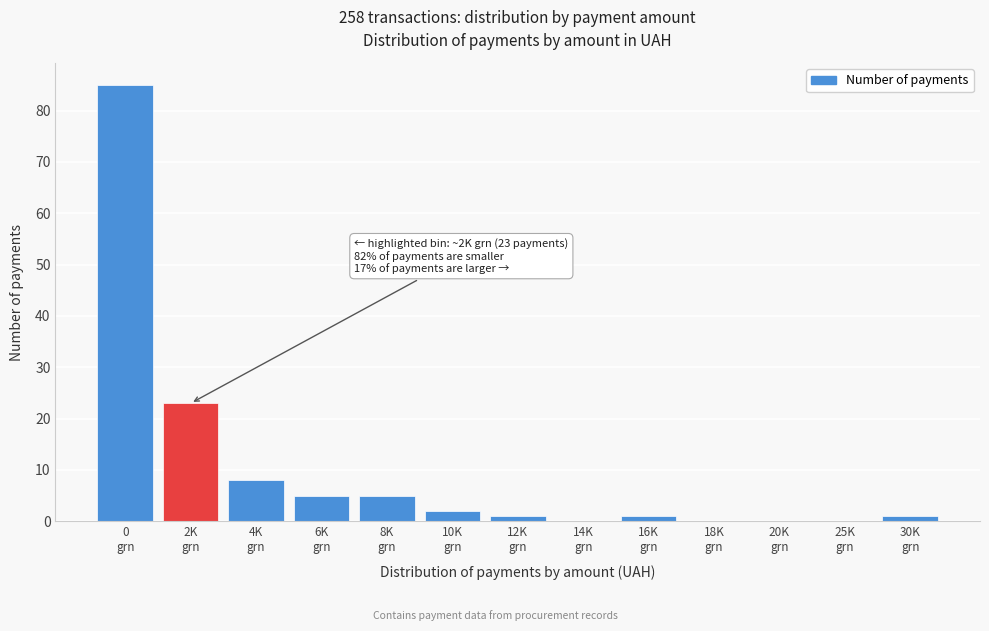

What is the sum of all values?

131